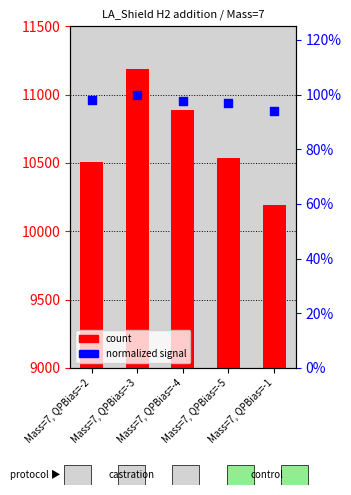

Which series contains the highest Y value?

count